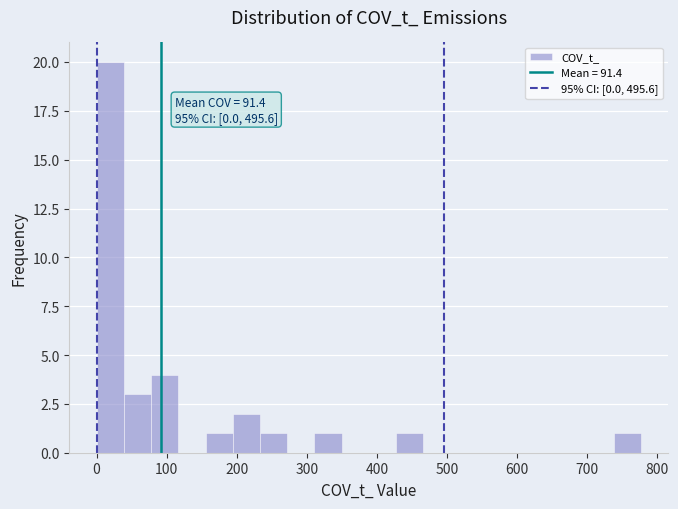

Around what value on the x-axis is the tallest bar? Give the approximate position of its centre, as read against the axis.

20